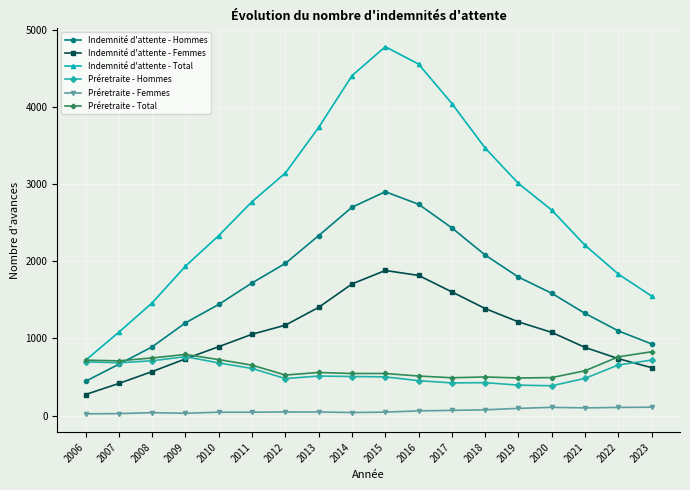

What is the sum of all Indemnité d'attente - Total values?

49706